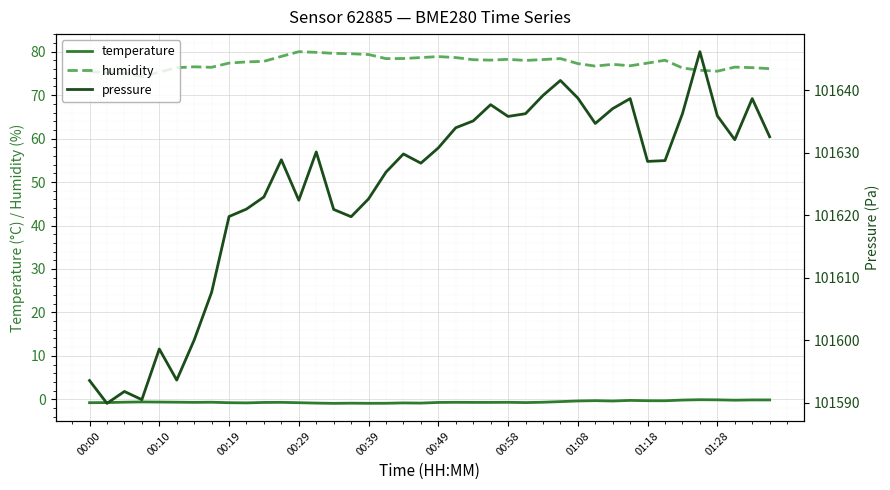

At which label does pressure first exceed 101629?

13